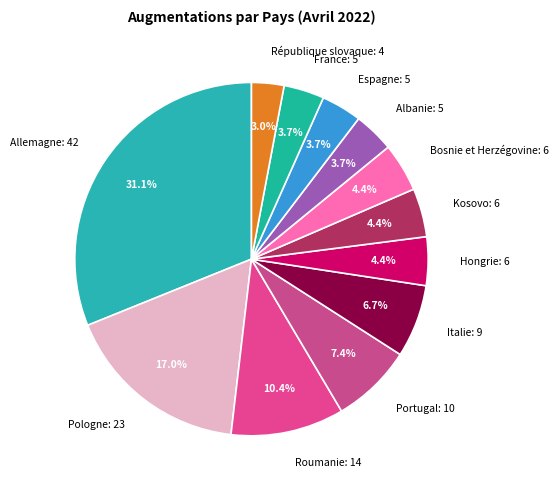

Is there any slice that represents more than half of the pie?

No